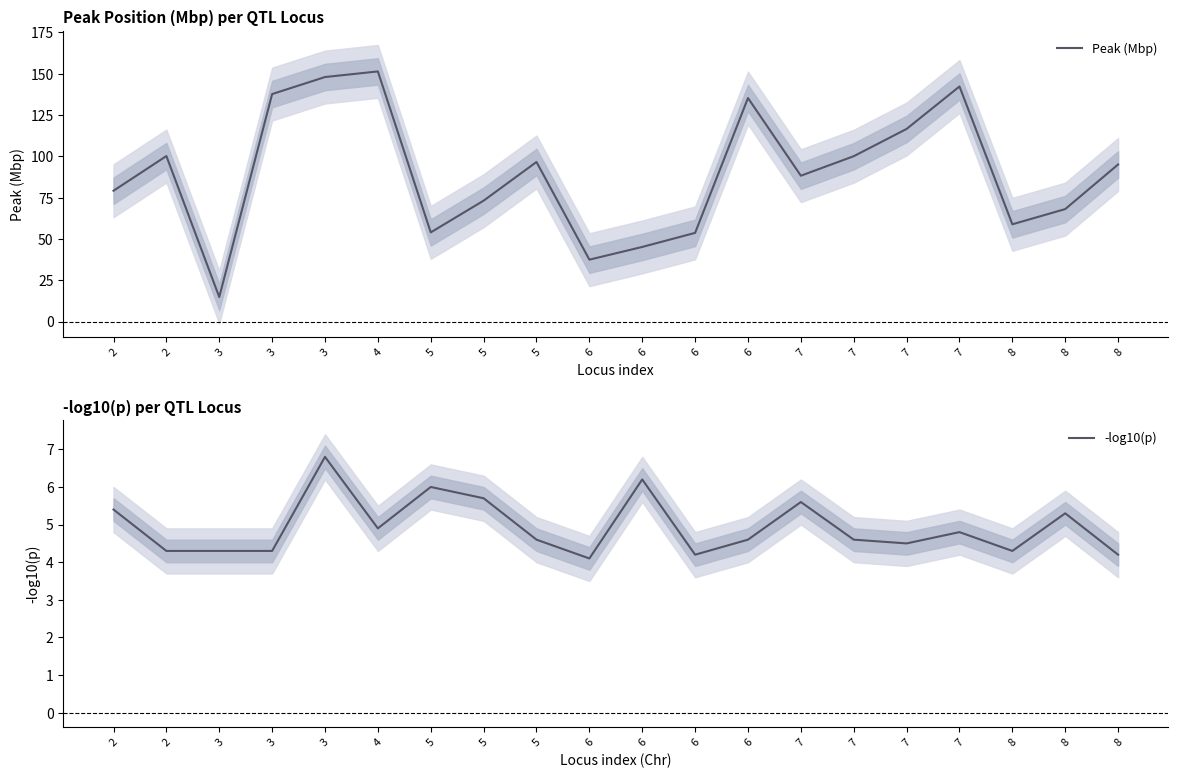

What is the approximate value of Peak (Mbp) at 7?

88.3